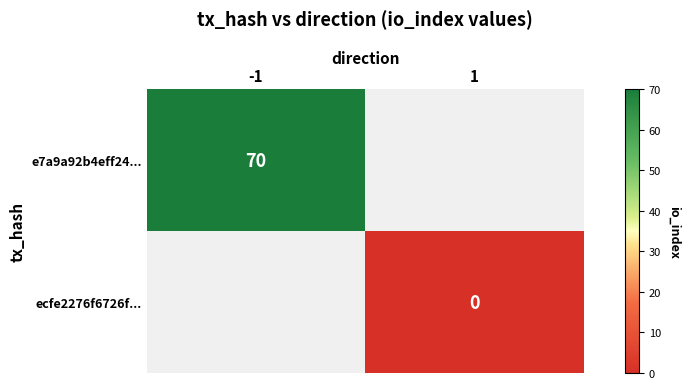

The e7a9a92b4eff24... series shows 43 at -1. True or false?

False